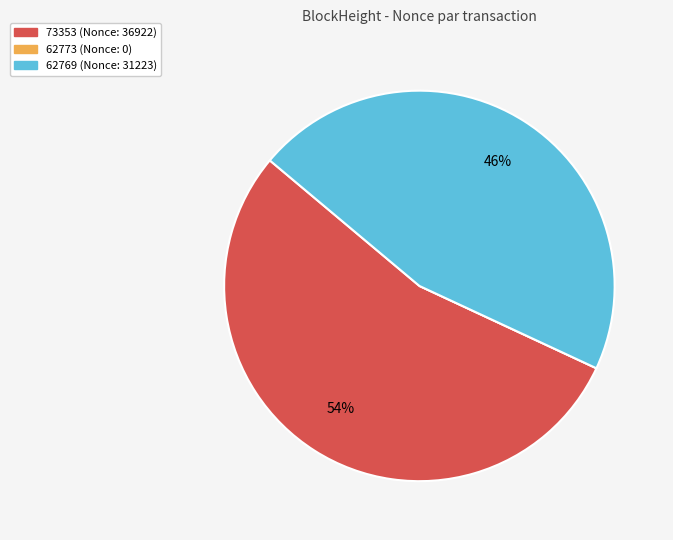

Which category accounts for the majority?

73353